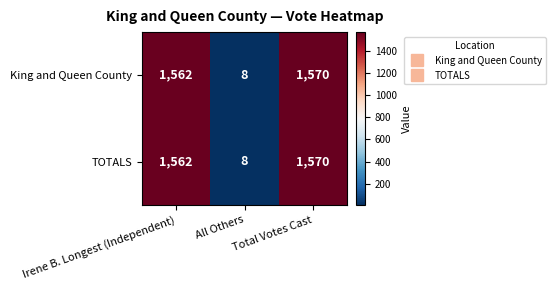

What is the approximate value of TOTALS at Irene B. Longest (Independent), to the nearest 50?

1550